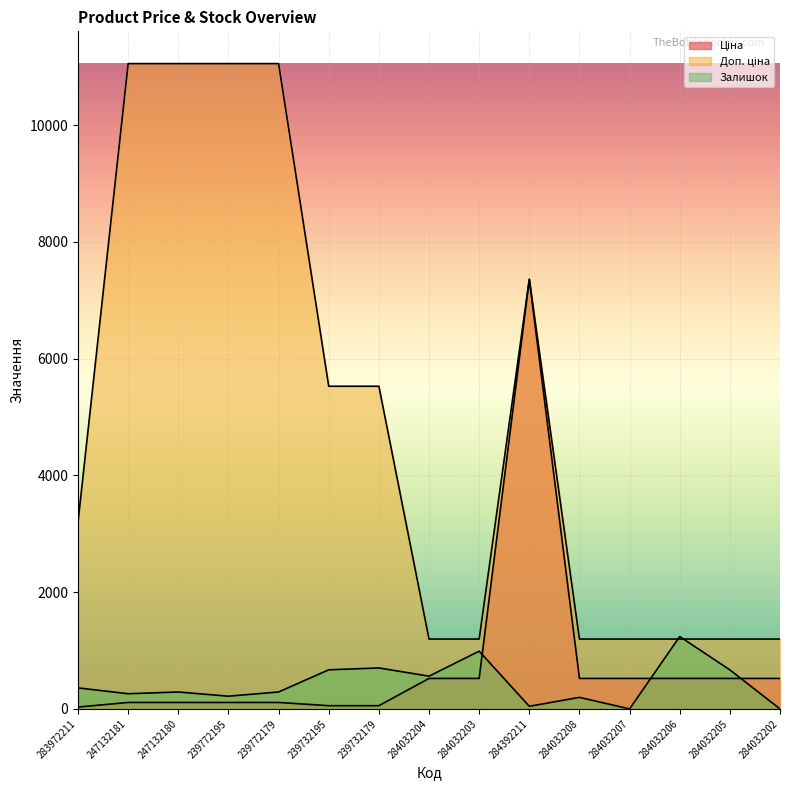

Is it true that Доп. ціна equals 2075.0 at 284032206?

False